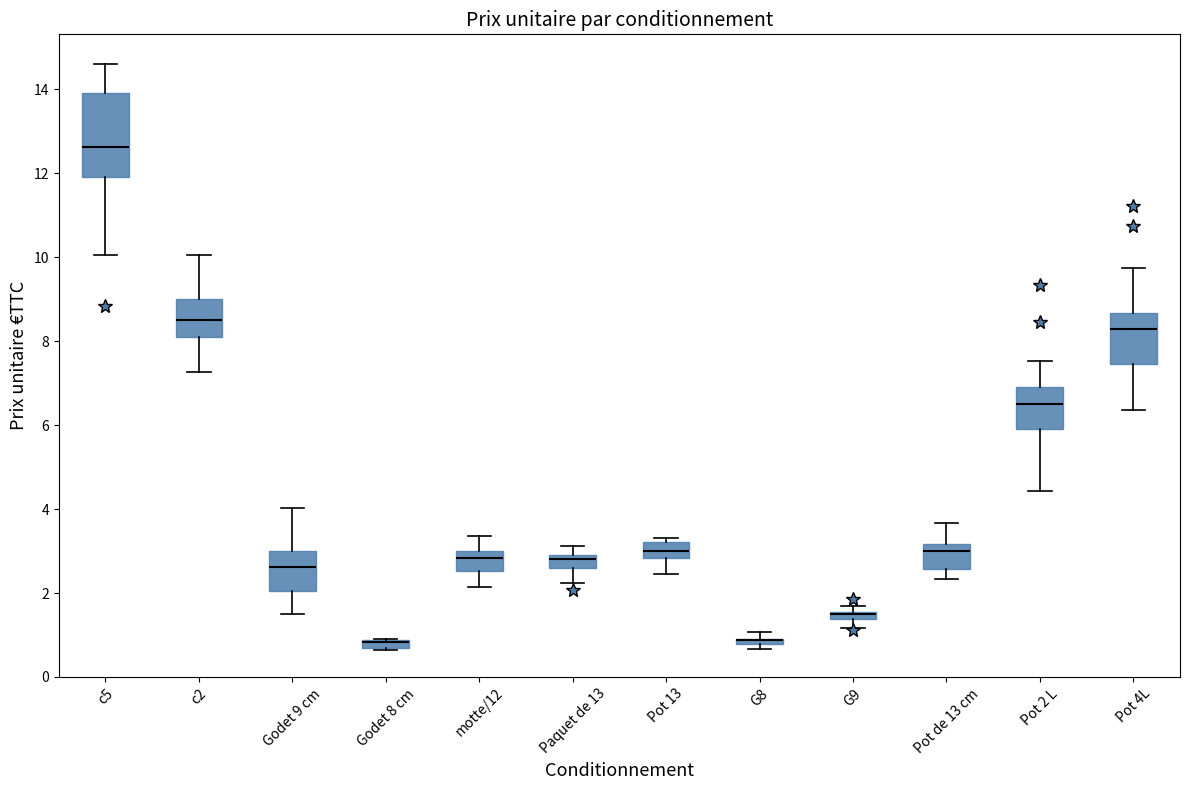

Which box is the tallest, from its lower edge to its upper edge?

c5